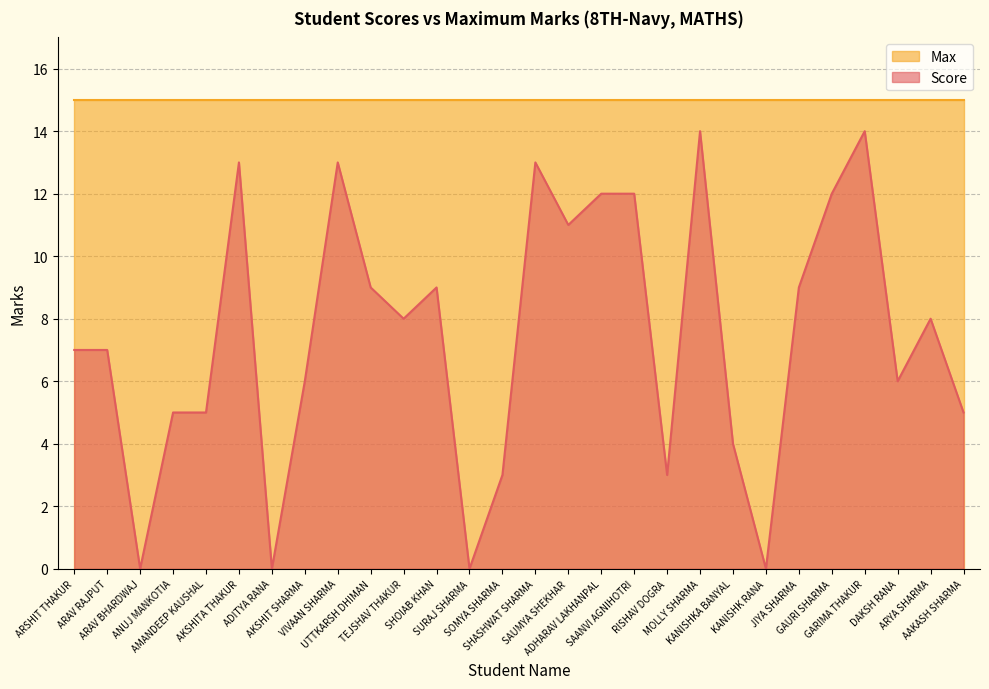

What is the change in value from AKSHIT SHARMA to GAURI SHARMA?

+6